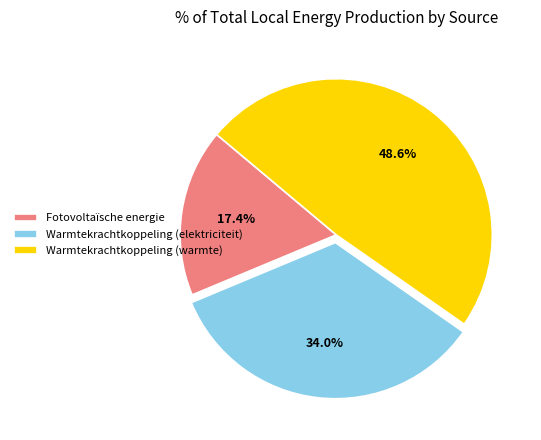

Rank the categories by value from highest to lowest.

Warmtekrachtkoppeling (warmte), Warmtekrachtkoppeling (elektriciteit), Fotovoltaïsche energie